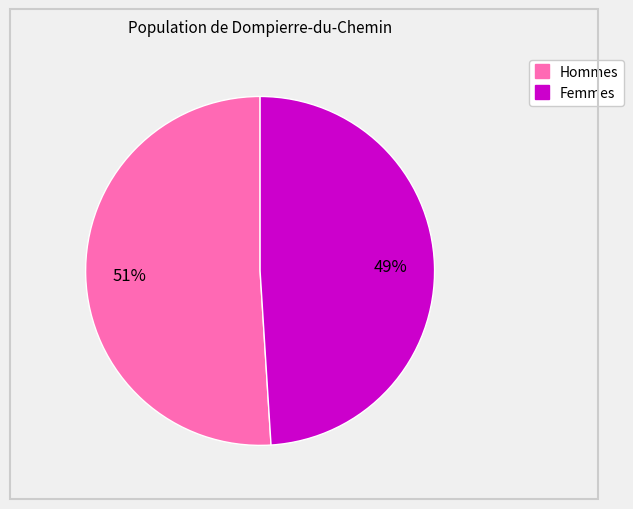

Does any single category account for the majority?

Yes